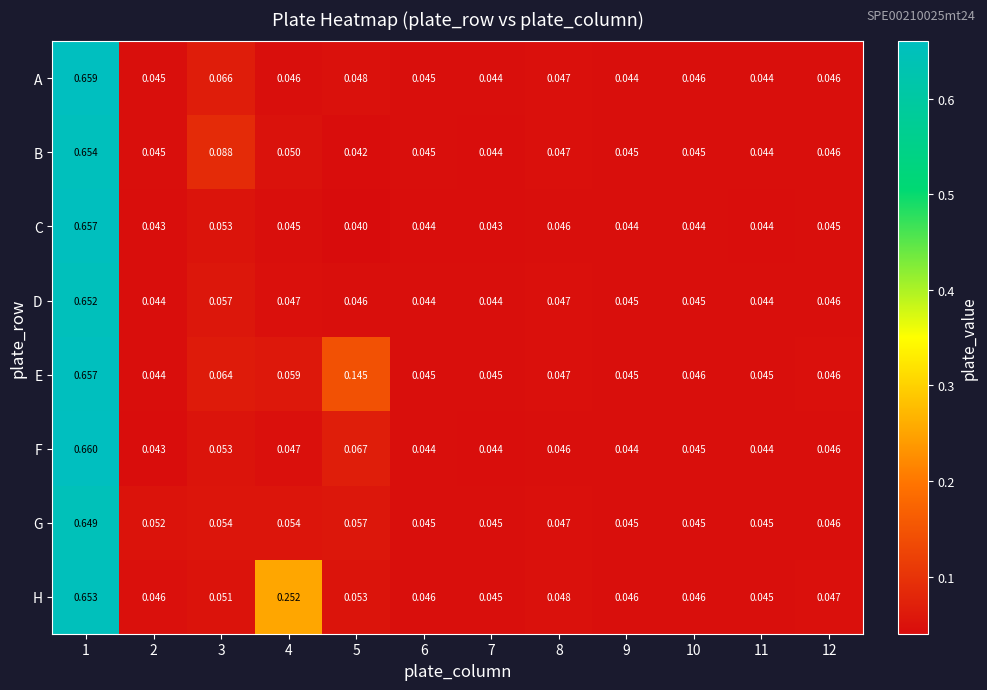

Which series changed the most between 3 and 9?

B